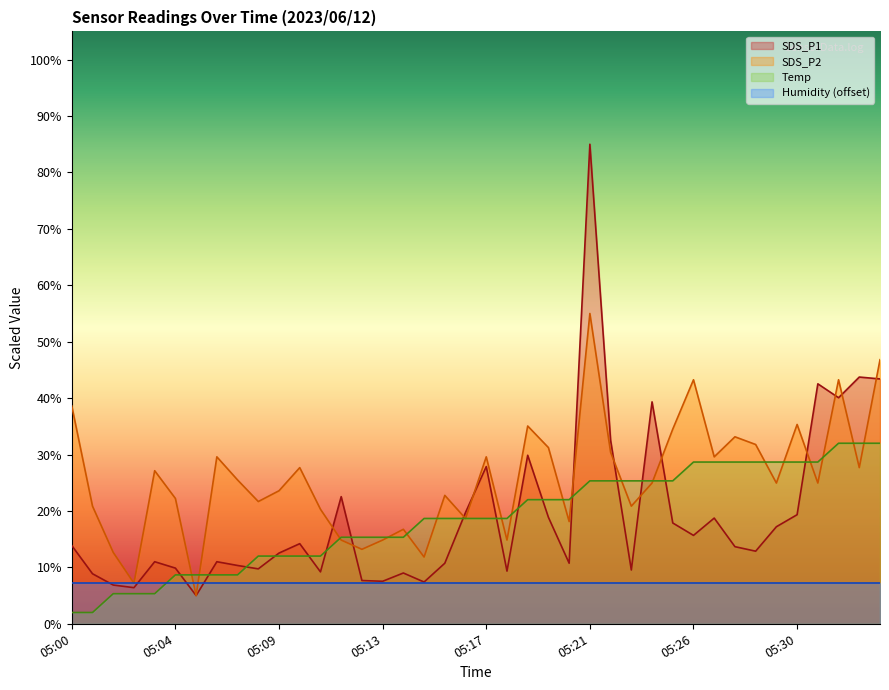

What is the lowest value of the SDS_P2 series?

5.0